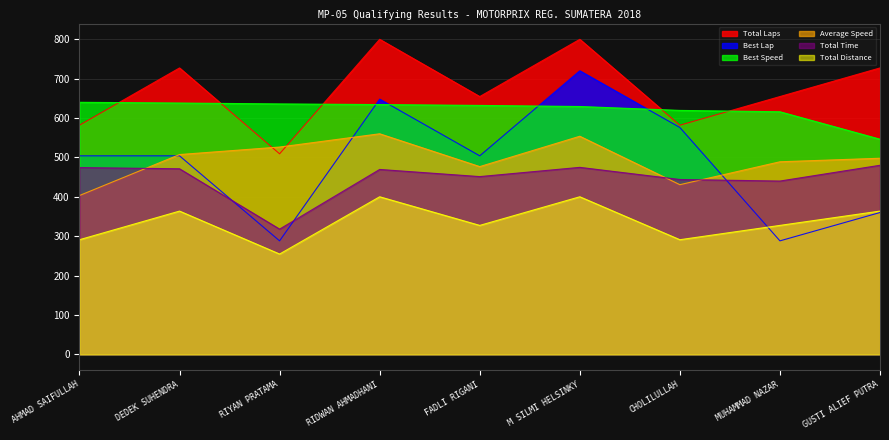

What is the value of the Average Speed point at the 7th from the left?

430.7